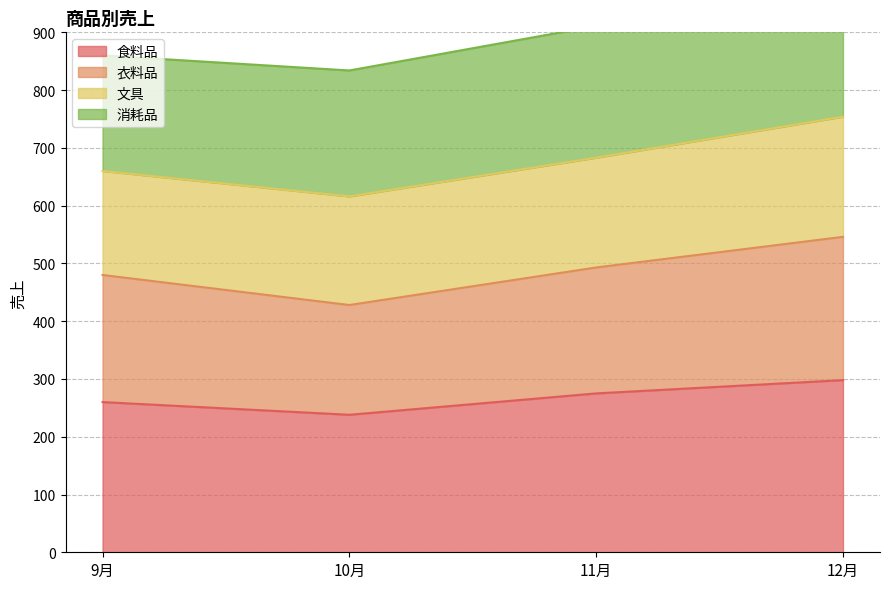

True or false: 衣料品 and 食料品 cross at least once.

False